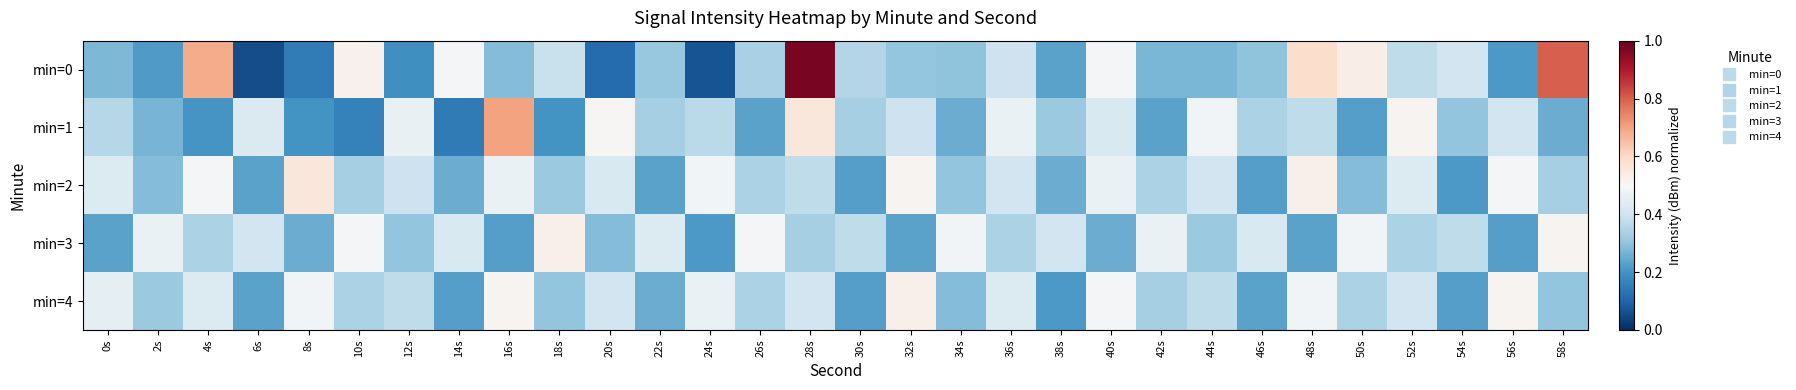

Reading left to right, transcribe all the data shown in this chart.

min=0: 0s=0.3	2s=0.2	4s=0.7	6s=0.1	8s=0.1	10s=0.5	12s=0.2	14s=0.5	16s=0.3	18s=0.4	20s=0.1	22s=0.3	24s=0.1	26s=0.3	28s=1.0	30s=0.4	32s=0.3	34s=0.3	36s=0.4	38s=0.2	40s=0.5	42s=0.3	44s=0.3	46s=0.3	48s=0.6	50s=0.5	52s=0.4	54s=0.4	56s=0.2	58s=0.8
min=1: 0s=0.4	2s=0.3	4s=0.2	6s=0.4	8s=0.2	10s=0.2	12s=0.5	14s=0.1	16s=0.7	18s=0.2	20s=0.5	22s=0.3	24s=0.4	26s=0.2	28s=0.6	30s=0.3	32s=0.4	34s=0.3	36s=0.5	38s=0.3	40s=0.4	42s=0.2	44s=0.5	46s=0.3	48s=0.4	50s=0.2	52s=0.5	54s=0.3	56s=0.4	58s=0.3
min=2: 0s=0.4	2s=0.3	4s=0.5	6s=0.2	8s=0.6	10s=0.3	12s=0.4	14s=0.3	16s=0.5	18s=0.3	20s=0.4	22s=0.2	24s=0.5	26s=0.3	28s=0.4	30s=0.2	32s=0.5	34s=0.3	36s=0.4	38s=0.3	40s=0.5	42s=0.3	44s=0.4	46s=0.2	48s=0.5	50s=0.3	52s=0.4	54s=0.2	56s=0.5	58s=0.3
min=3: 0s=0.2	2s=0.5	4s=0.3	6s=0.4	8s=0.3	10s=0.5	12s=0.3	14s=0.4	16s=0.2	18s=0.5	20s=0.3	22s=0.4	24s=0.2	26s=0.5	28s=0.3	30s=0.4	32s=0.2	34s=0.5	36s=0.3	38s=0.4	40s=0.3	42s=0.5	44s=0.3	46s=0.4	48s=0.2	50s=0.5	52s=0.3	54s=0.4	56s=0.2	58s=0.5
min=4: 0s=0.5	2s=0.3	4s=0.4	6s=0.2	8s=0.5	10s=0.3	12s=0.4	14s=0.2	16s=0.5	18s=0.3	20s=0.4	22s=0.3	24s=0.5	26s=0.3	28s=0.4	30s=0.2	32s=0.5	34s=0.3	36s=0.4	38s=0.2	40s=0.5	42s=0.3	44s=0.4	46s=0.2	48s=0.5	50s=0.3	52s=0.4	54s=0.2	56s=0.5	58s=0.3